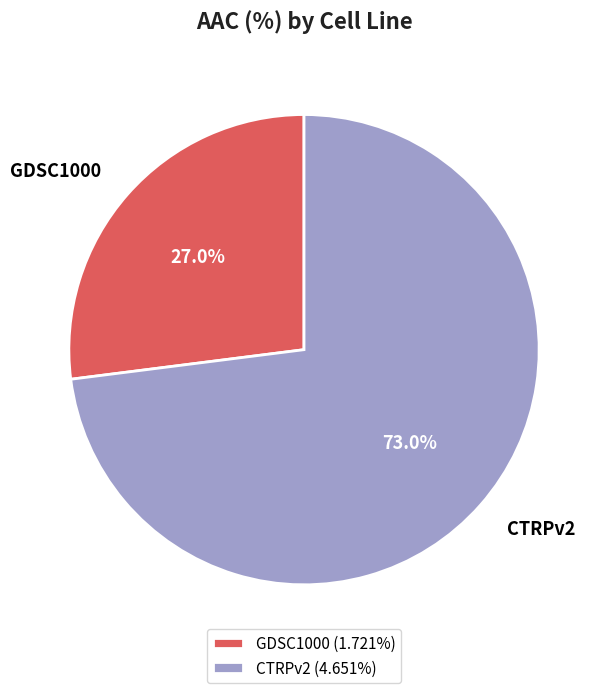

What is the largest slice in the pie chart?

CTRPv2